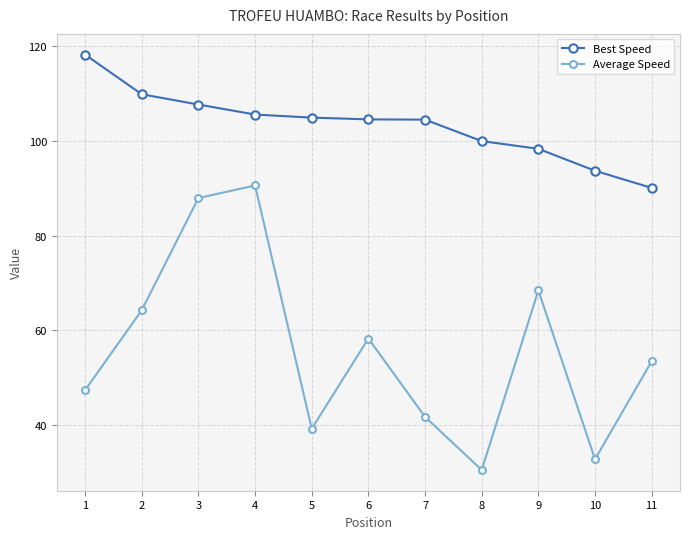

Which label corresponds to the smallest value in the chart?

8